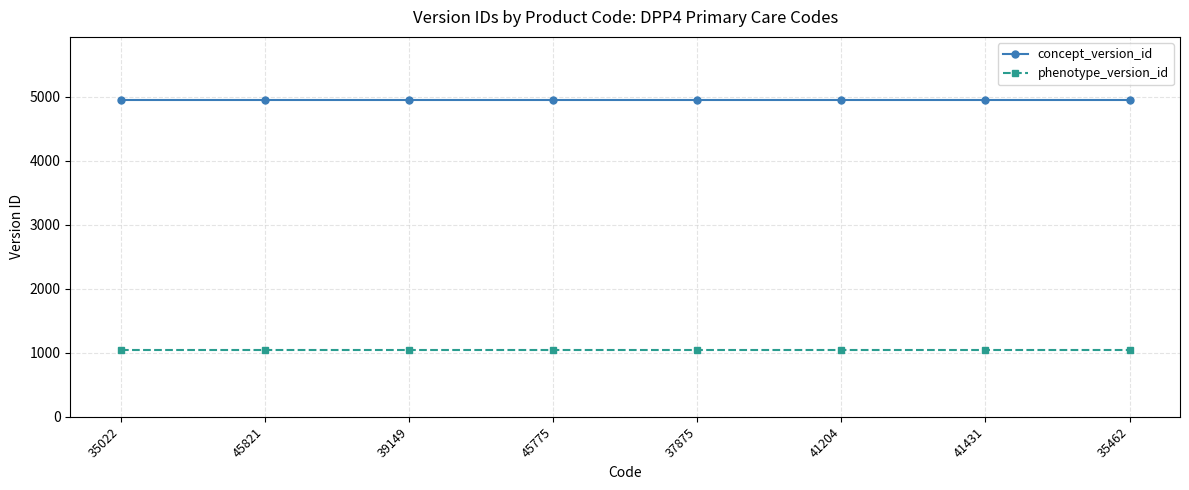

Which series has the largest total across all categories?

concept_version_id